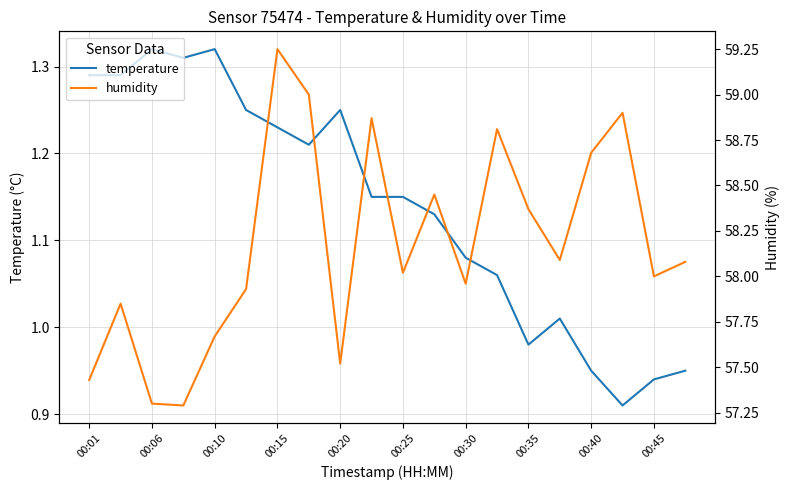

What is the smallest value displayed?

0.9